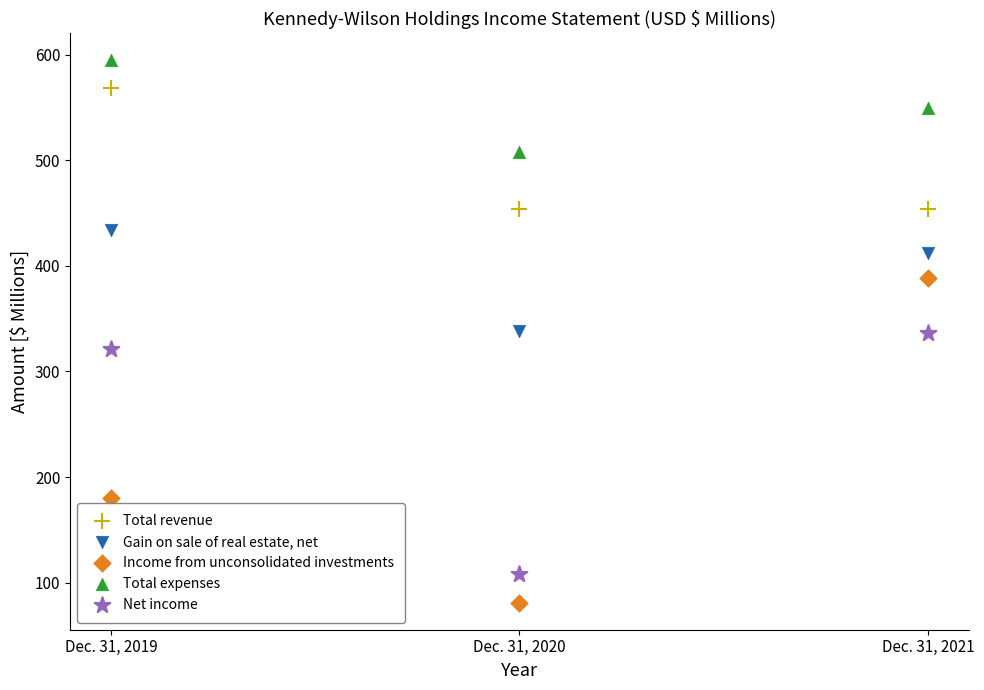

What are all the series names shown in the legend?

Total revenue, Gain on sale of real estate, net, Income from unconsolidated investments, Total expenses, Net income